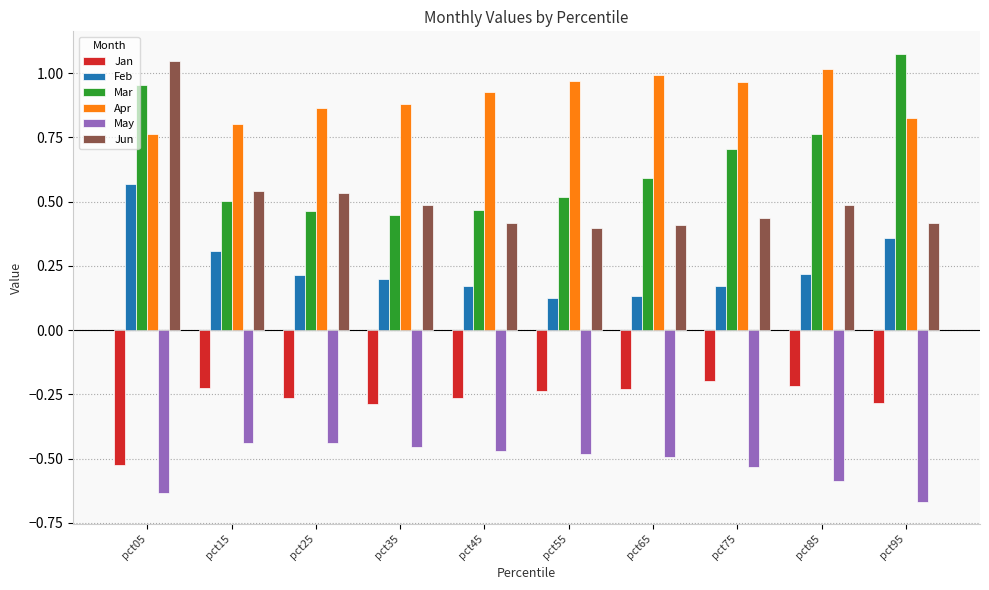

What is the spread (max minus min) of values at pct45?

1.4